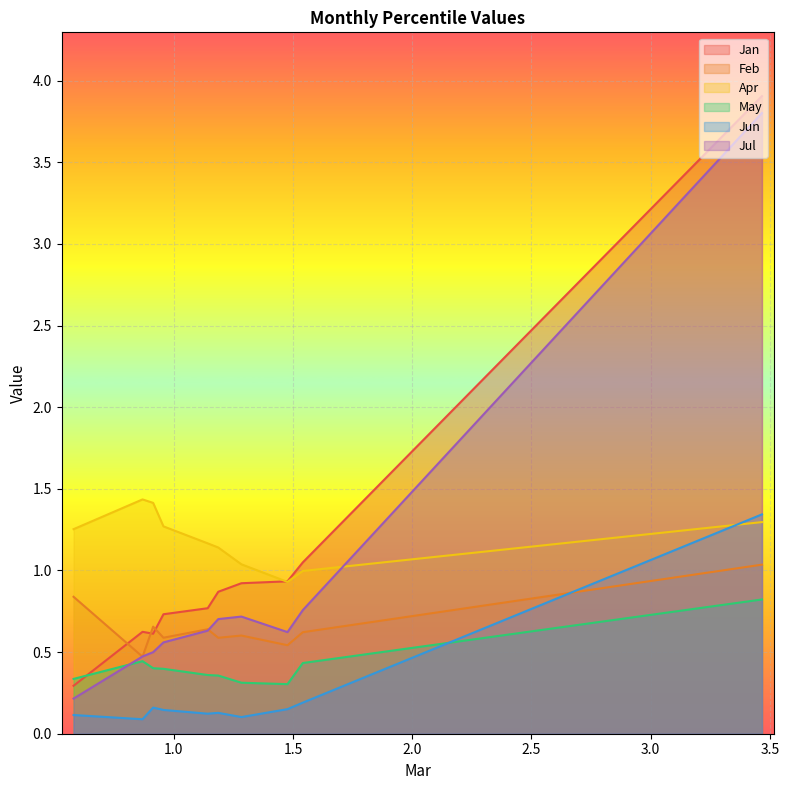

What is the value of the May point at the 7th from the left?

0.4